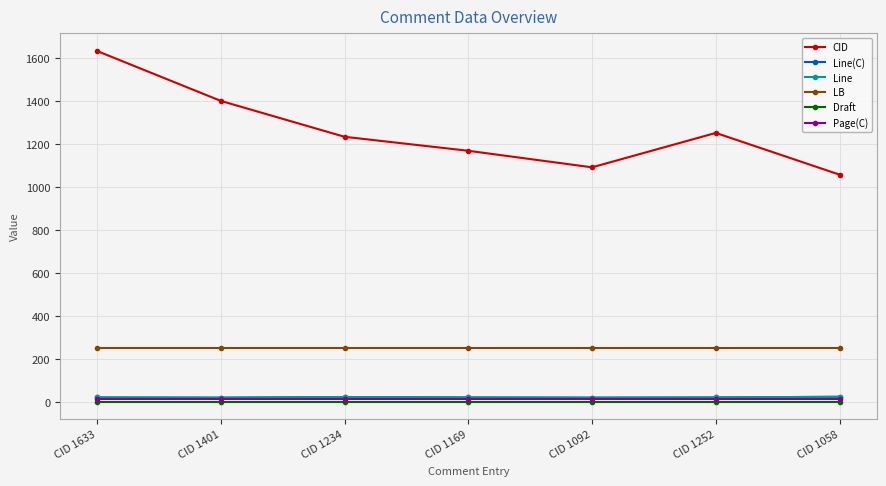

What is the value of the Line point at the 2nd from the left?

21